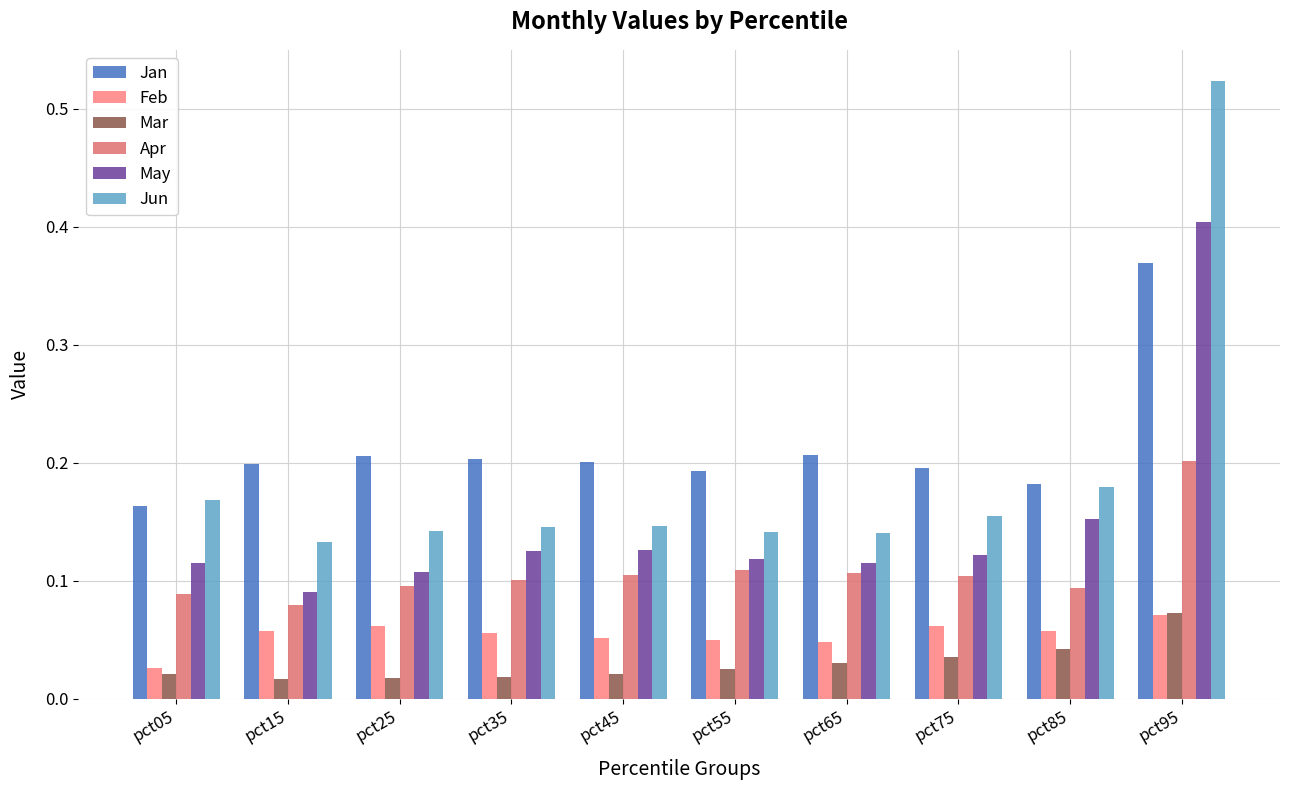

Which series has the largest range (max minus min)?

Jun